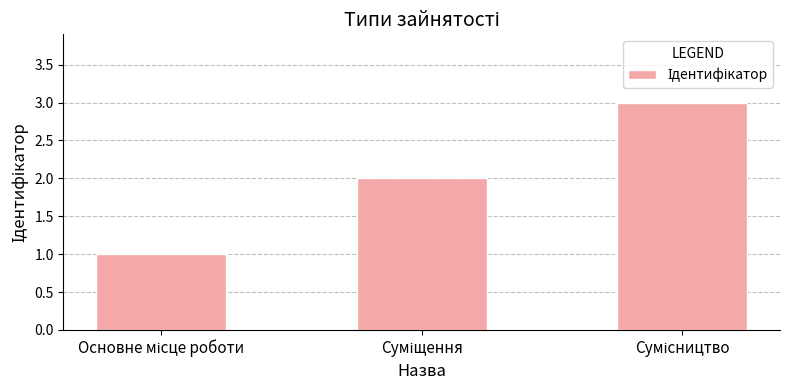

How many series are shown in this chart?

1